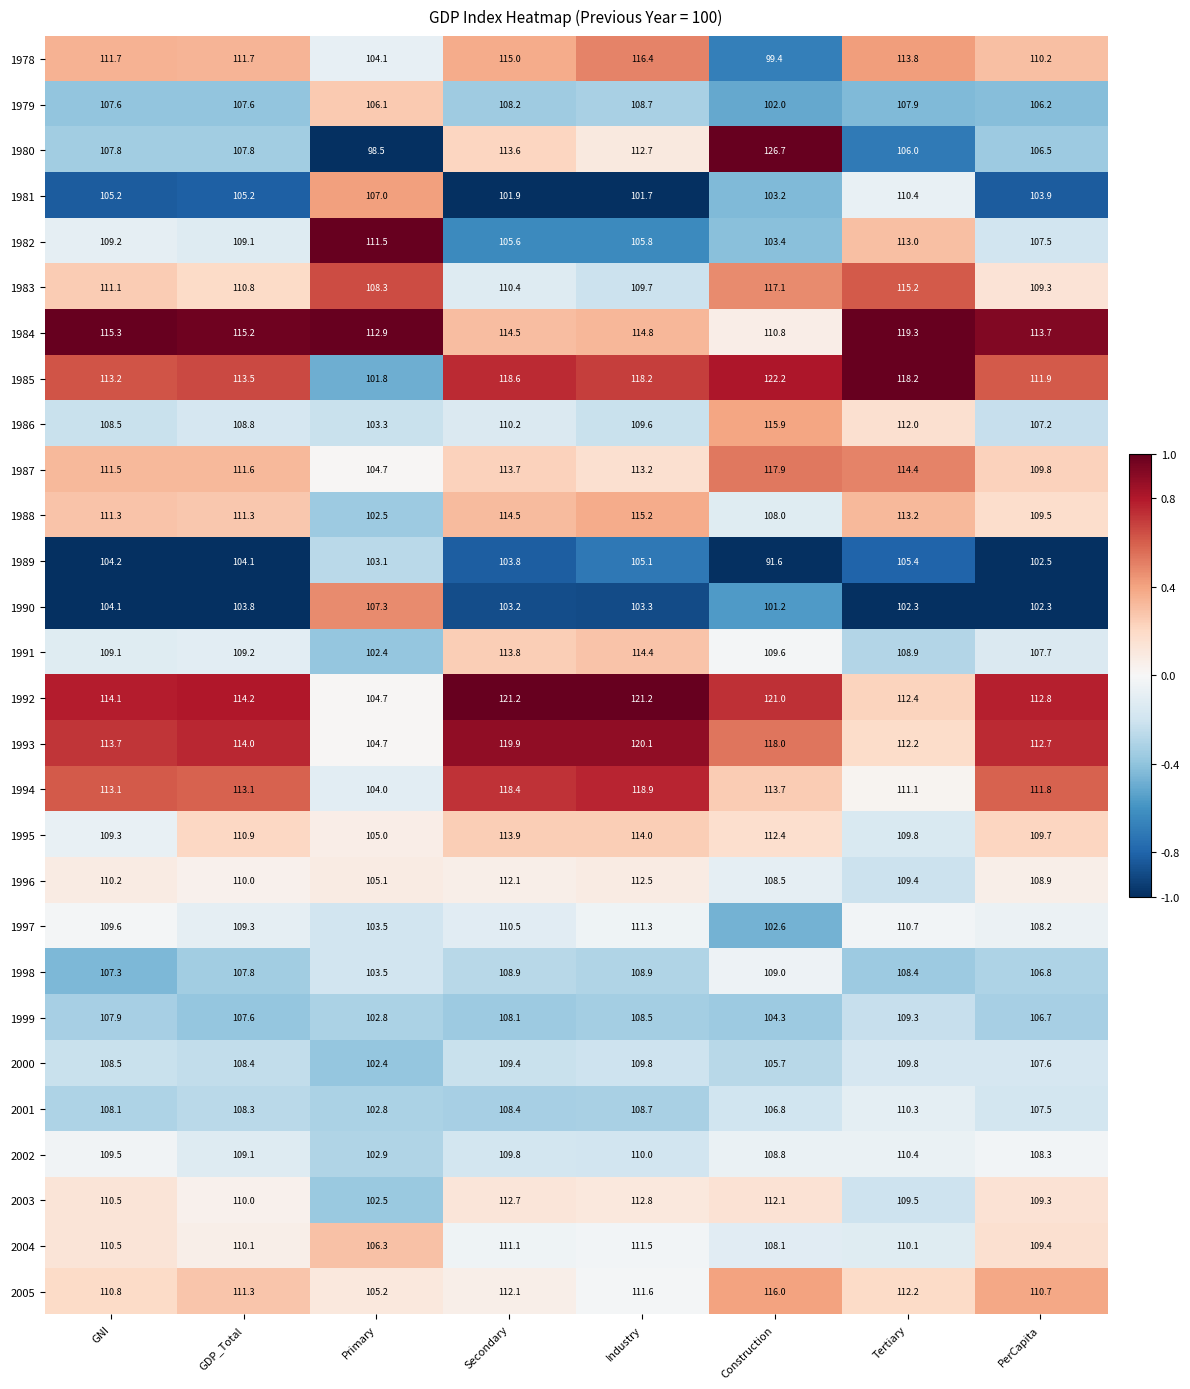

What is the difference between the maximum and minimum values in the 2005 series?

10.8